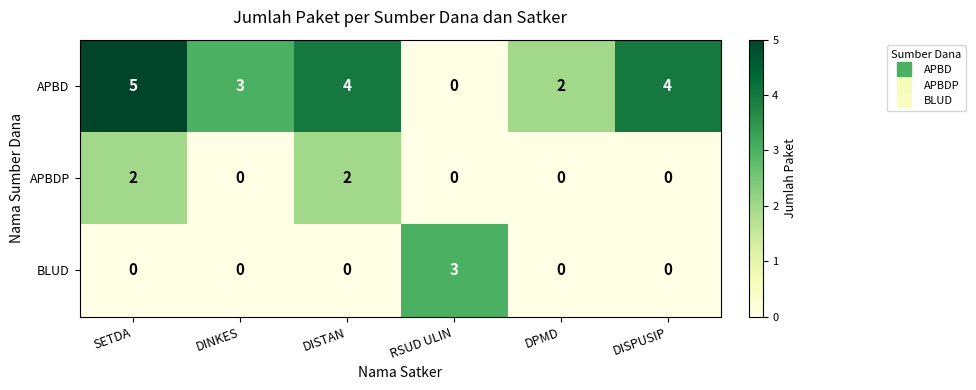

At how many categories does at least one series exceed 1?

6